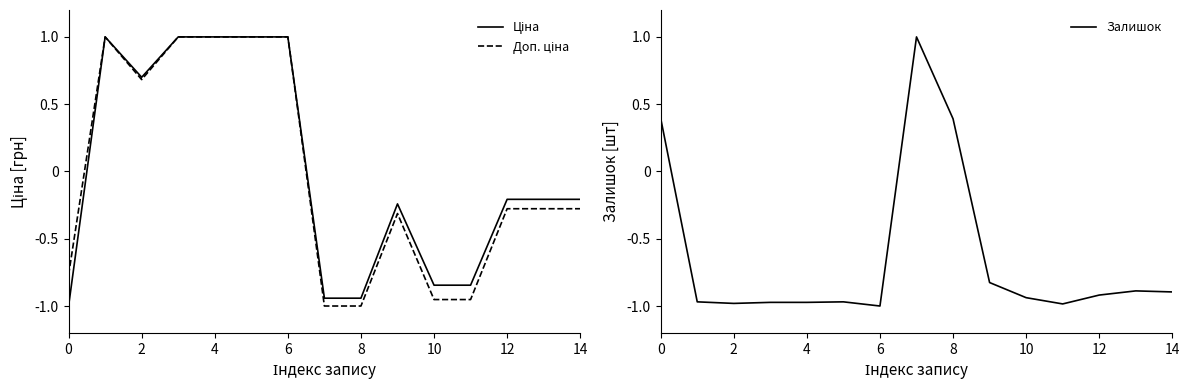

What is the minimum value shown in the chart?

-1.0